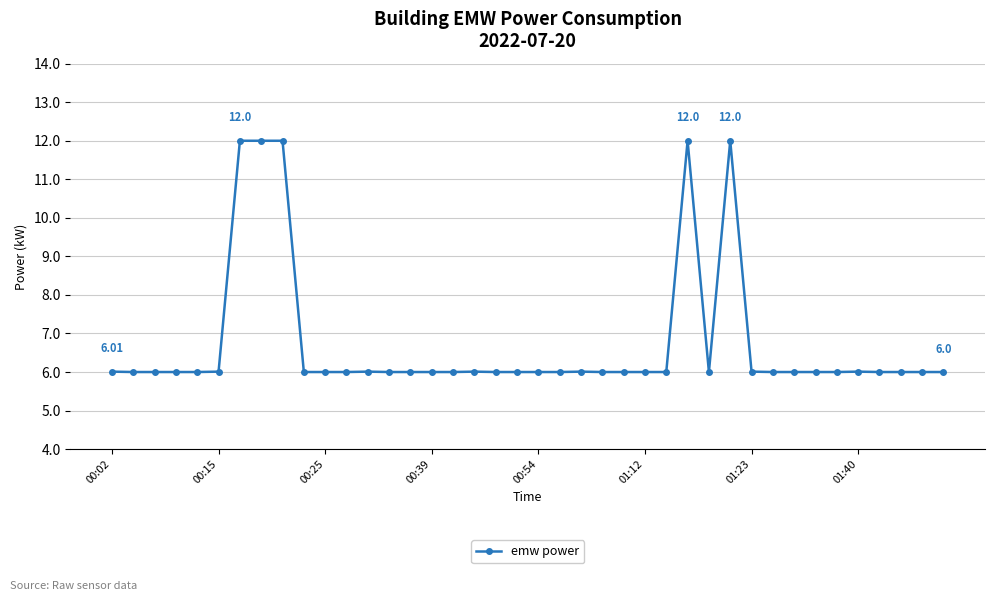

True or false: the data has more than 0 interior local peaks.

True